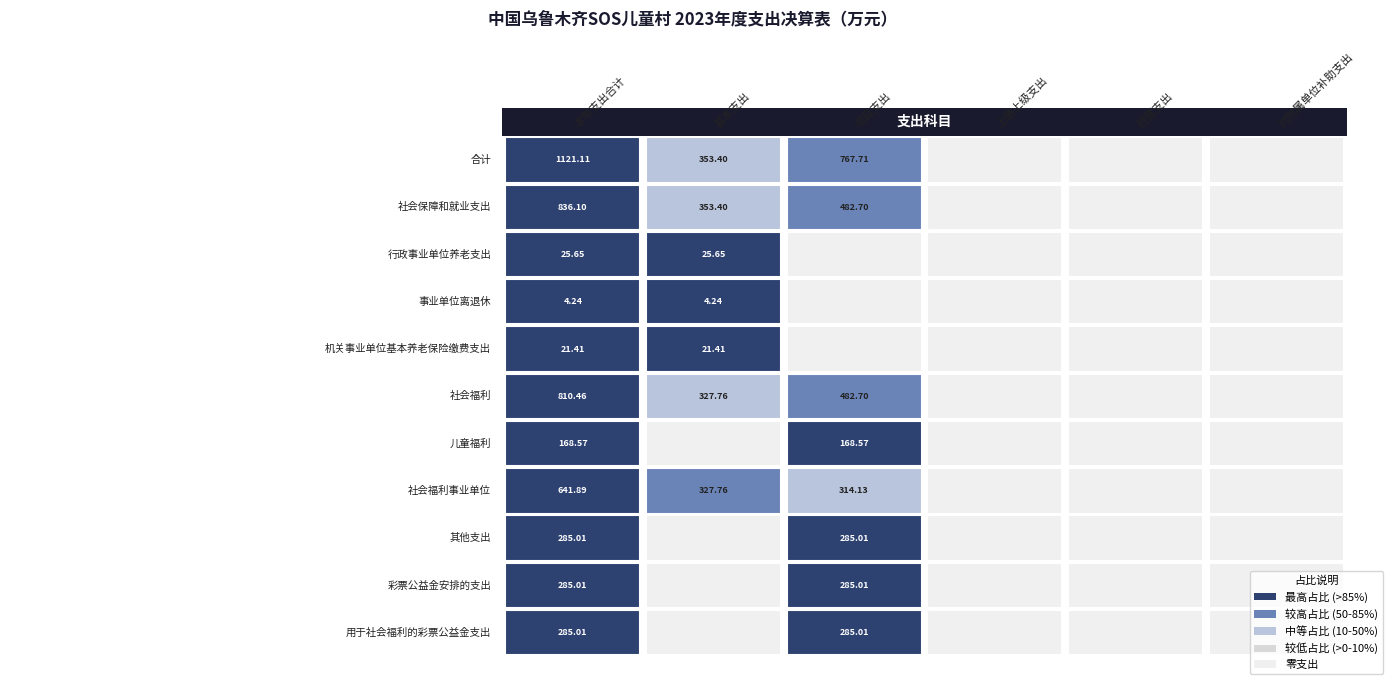

Which category has the highest value in the 基本支出 series?

合计